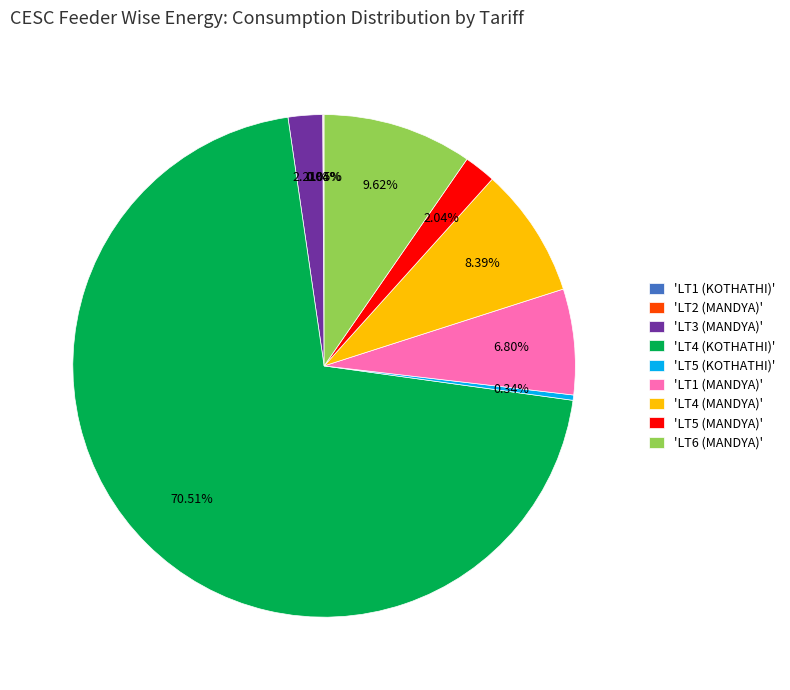

Which category has the biggest portion of the pie?

'LT4 (KOTHATHI)'